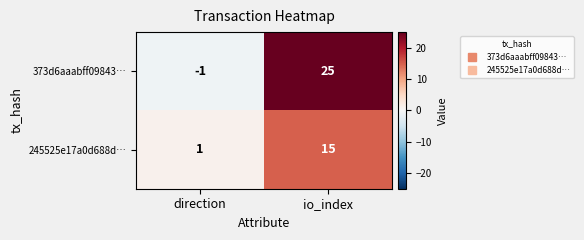

At which label does 373d6aaabff09843… reach its minimum?

direction